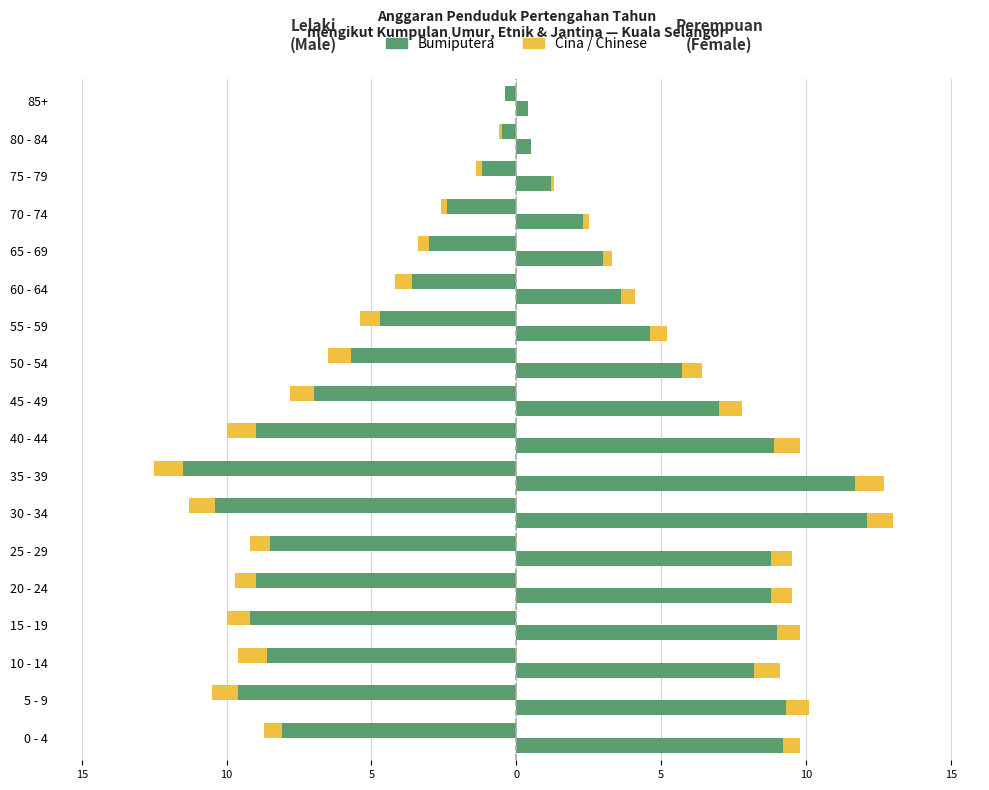

How many bars are there in each group?

4